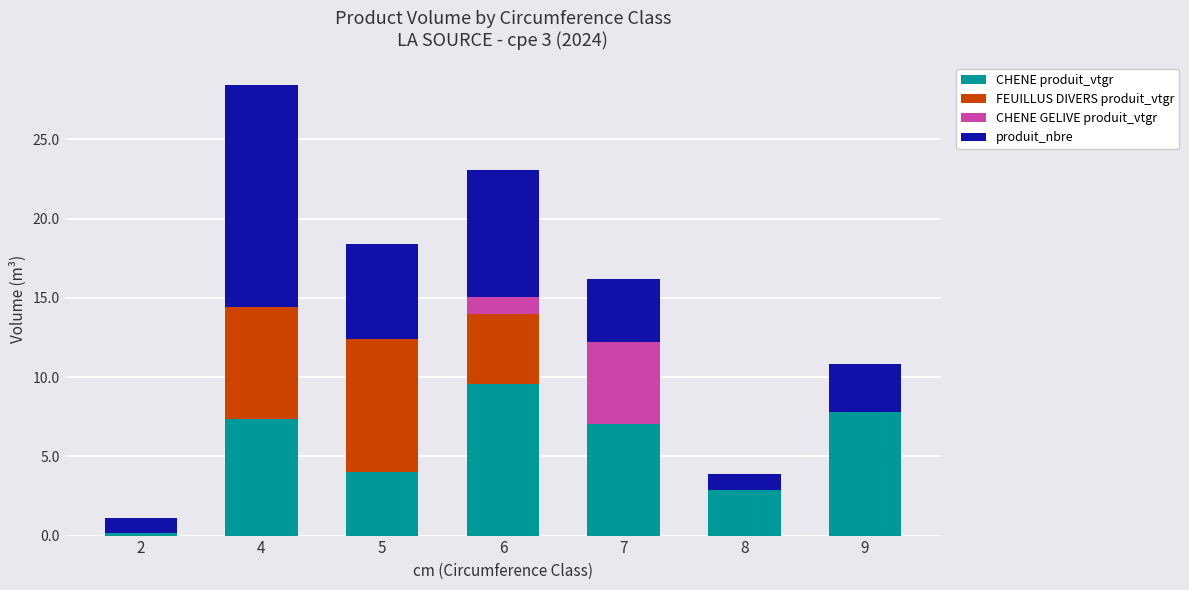

Reading left to right, transcribe the values for CHENE produit_vtgr.

2=0.1	4=7.4	5=4.0	6=9.5	7=7.0	8=2.9	9=7.8